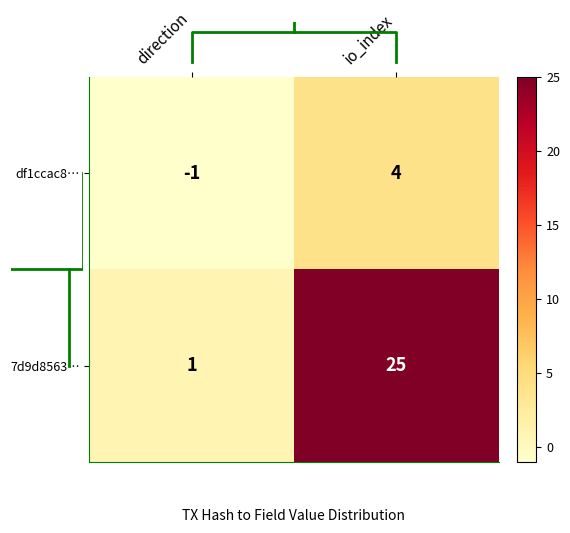

What is the spread (max minus min) of values at io_index?

21